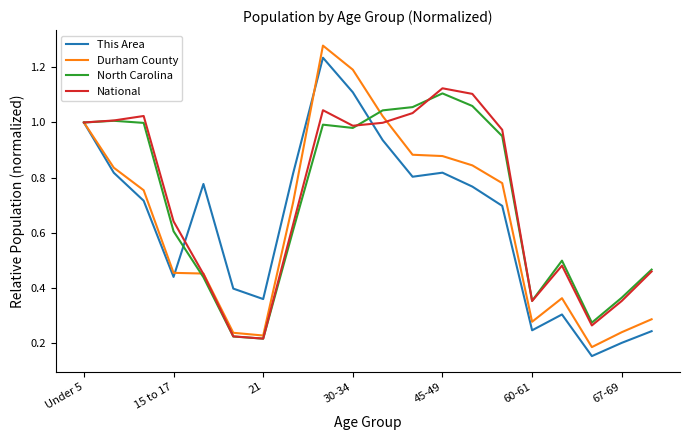

Which series has the largest range (max minus min)?

Durham County